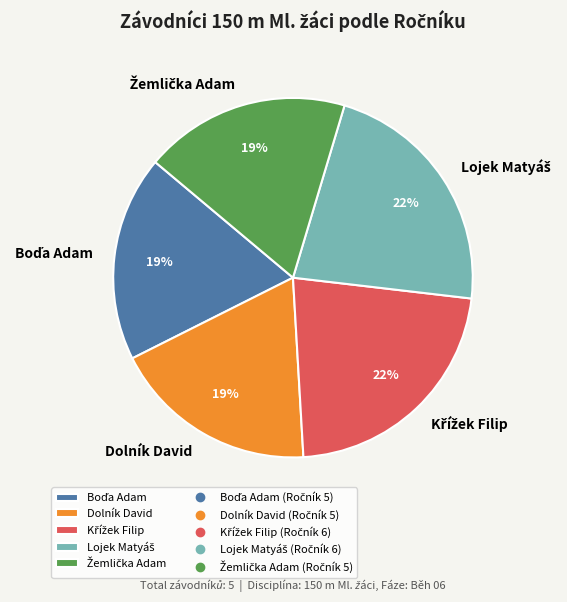

To the nearest percent, what is the average slice percentage?

20%